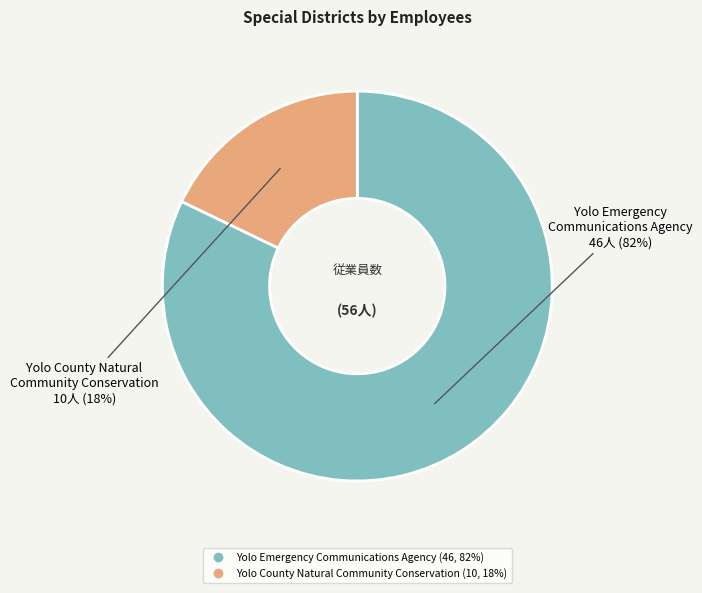

Between Yolo County Natural Community Conservation and Yolo Emergency Communications Agency, which is larger?

Yolo Emergency Communications Agency